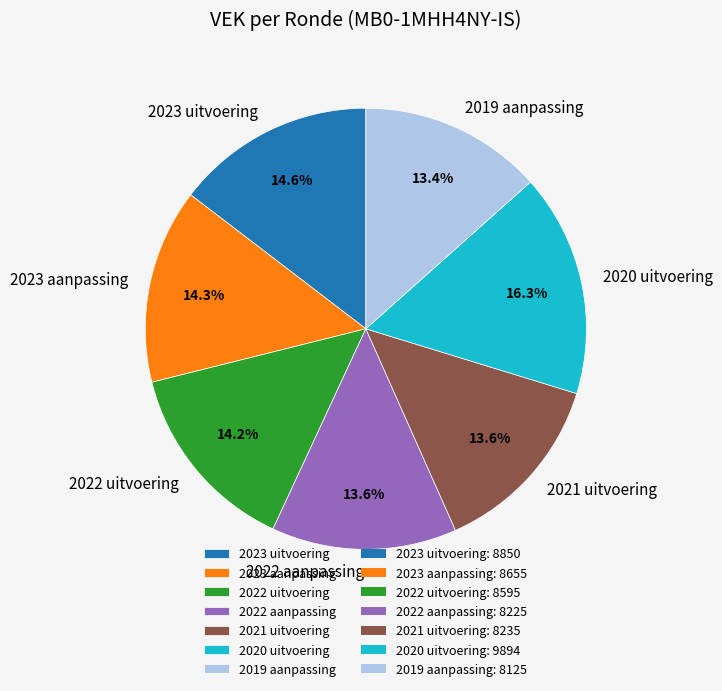

The 2021 uitvoering slice represents 14% of the pie. True or false?

True